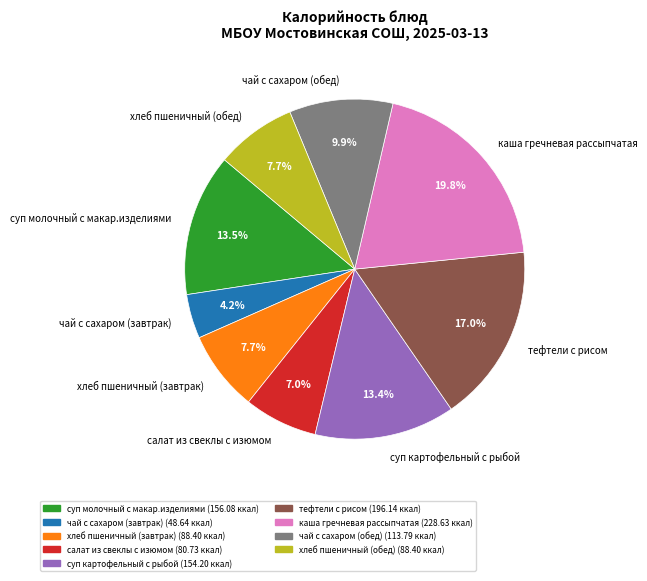

Which category has the biggest portion of the pie?

каша гречневая рассыпчатая